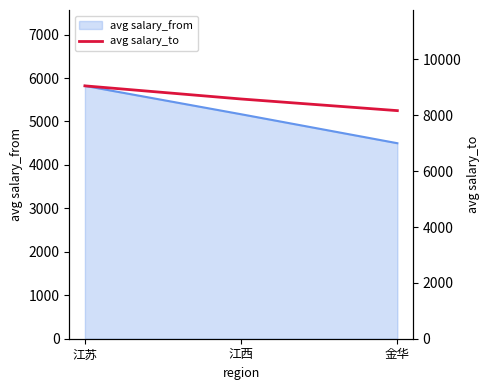

Rank the categories by value from highest to lowest.

江苏, 江西, 金华